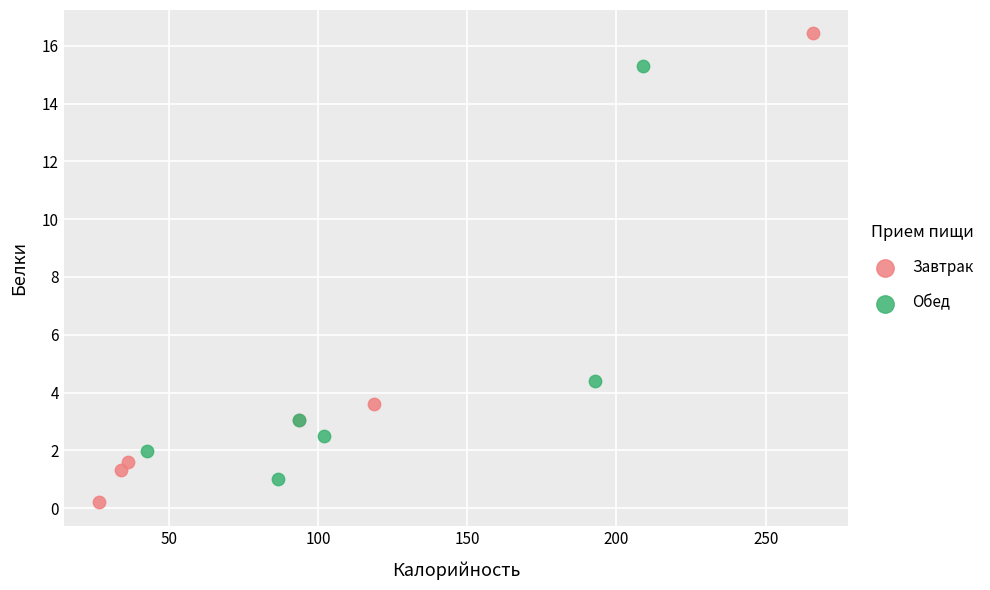

Which series has the largest Y range (max minus min)?

Завтрак